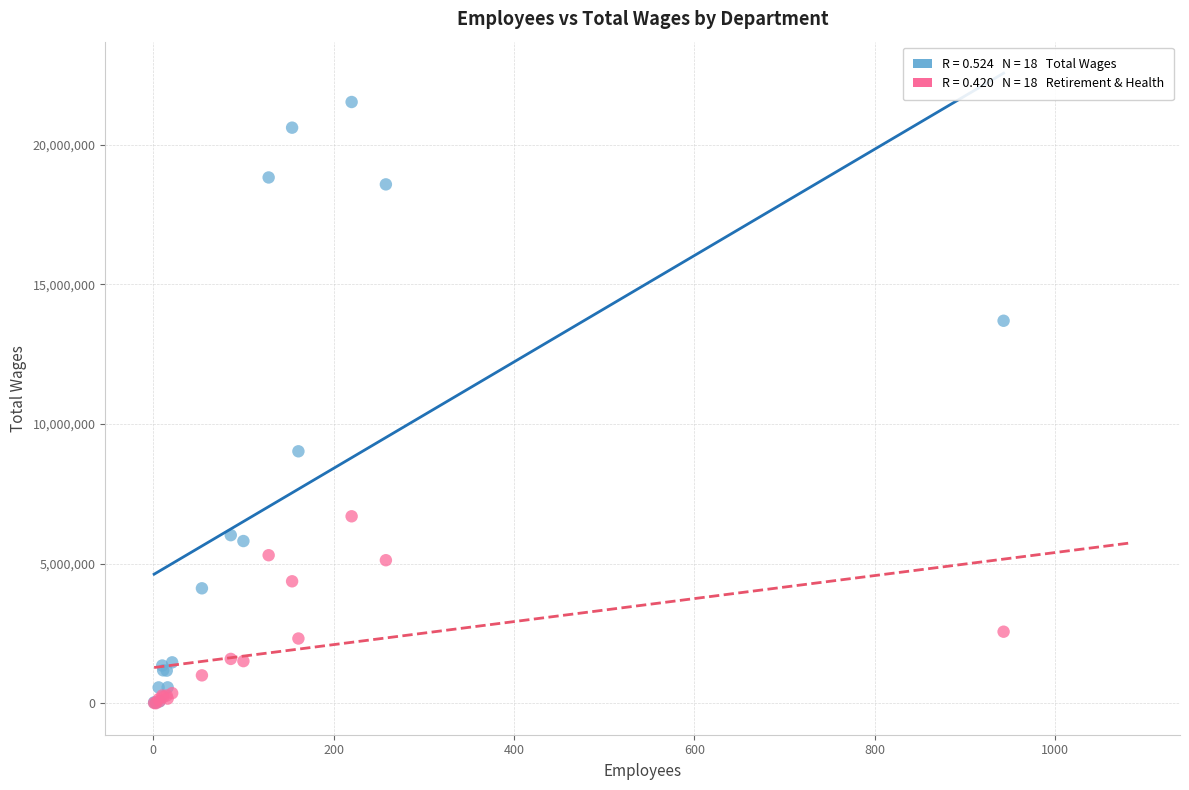

Across all series, what Y value is closest to 10768038?

9024078